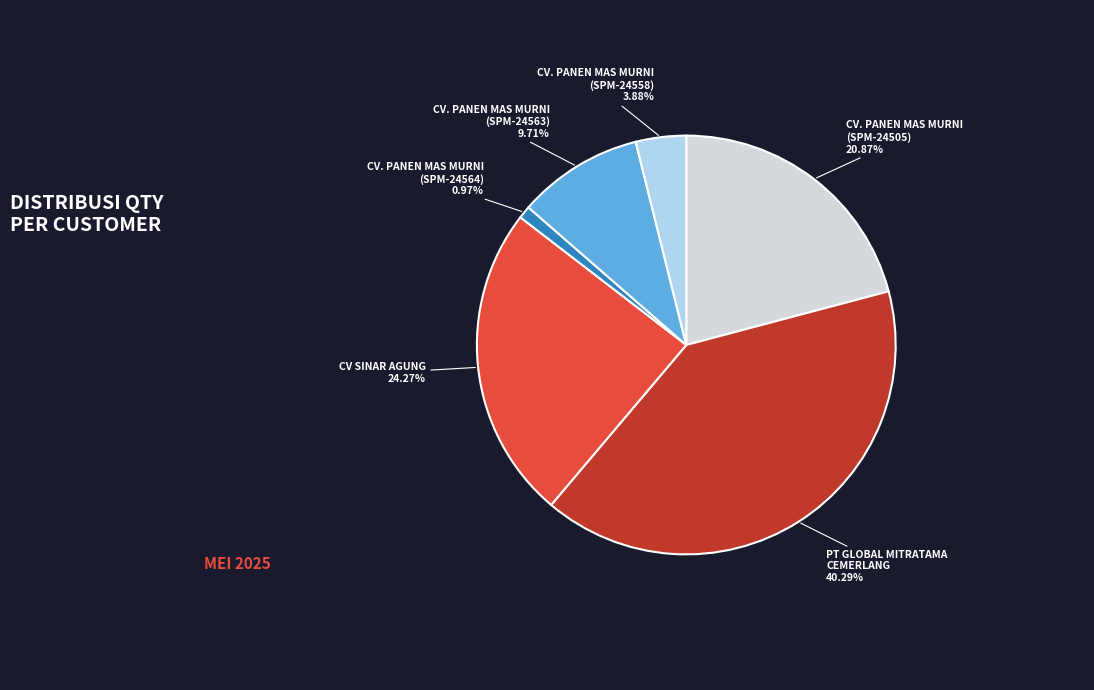

How many segments does this pie chart have?

6